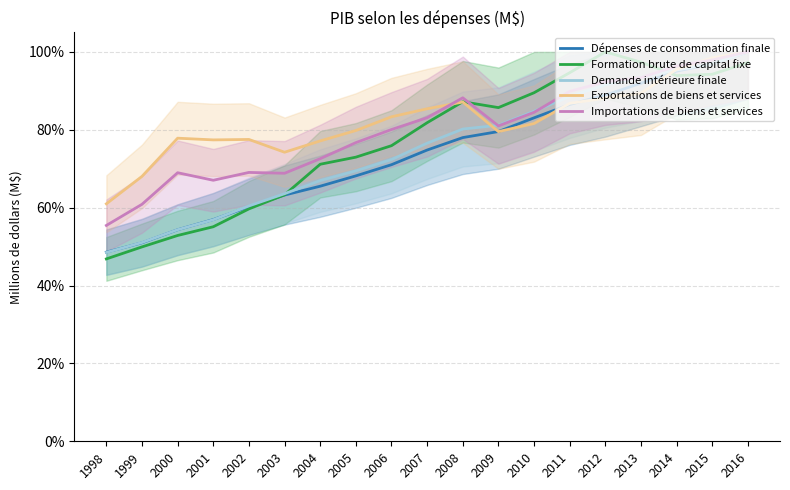

What is the difference between the Formation brute de capital fixe values at 2009 and 2003?

22.4